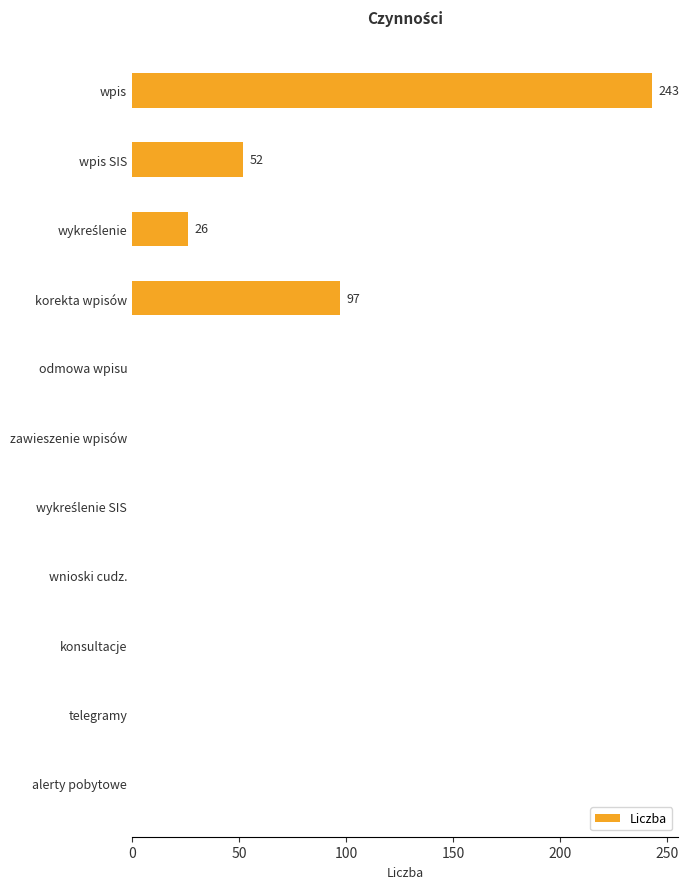

What is the sum of all values?

418